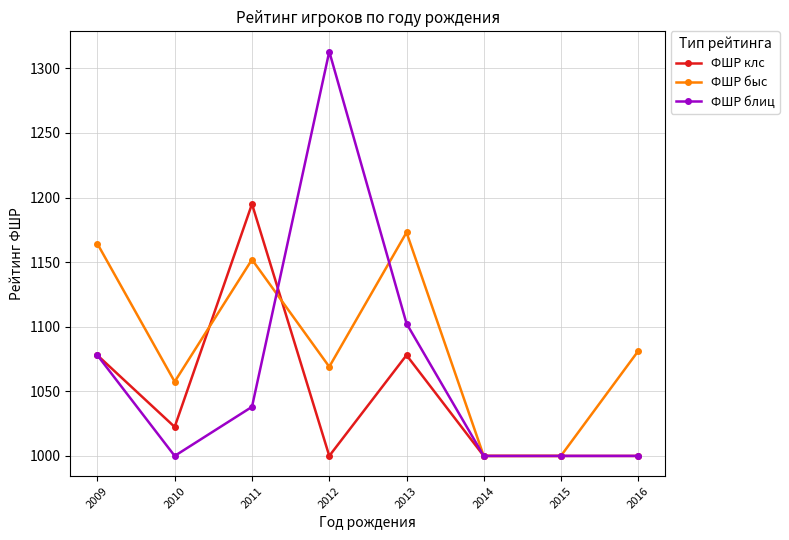

What is the value of the ФШР клс point at the 4th from the left?

1000.0